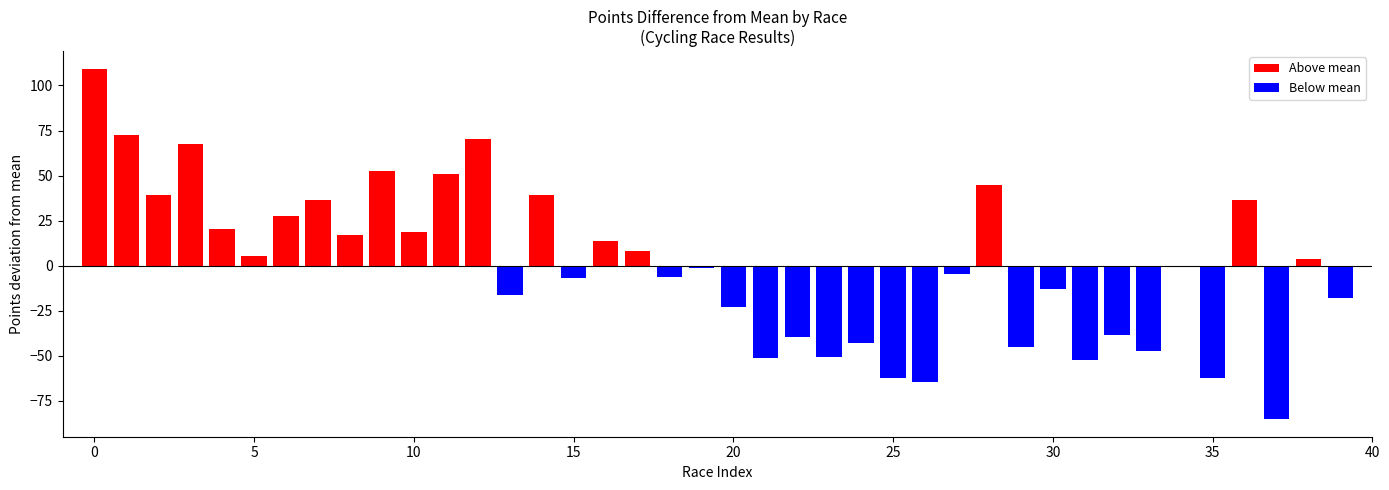

At how many categories does at least one series exceed 53?

4